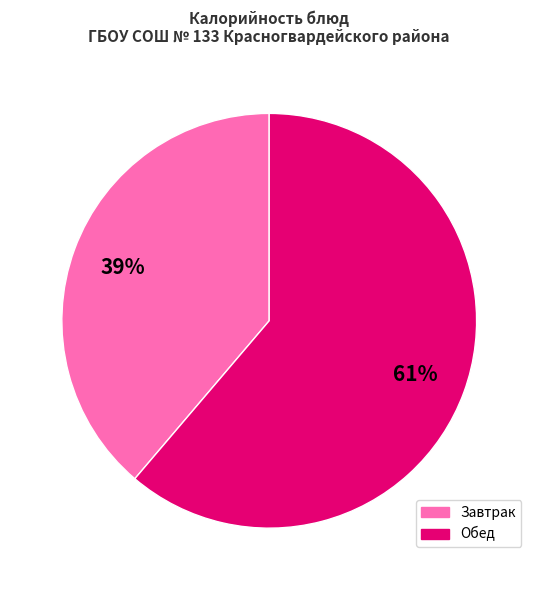

Is there a majority slice in this chart?

Yes